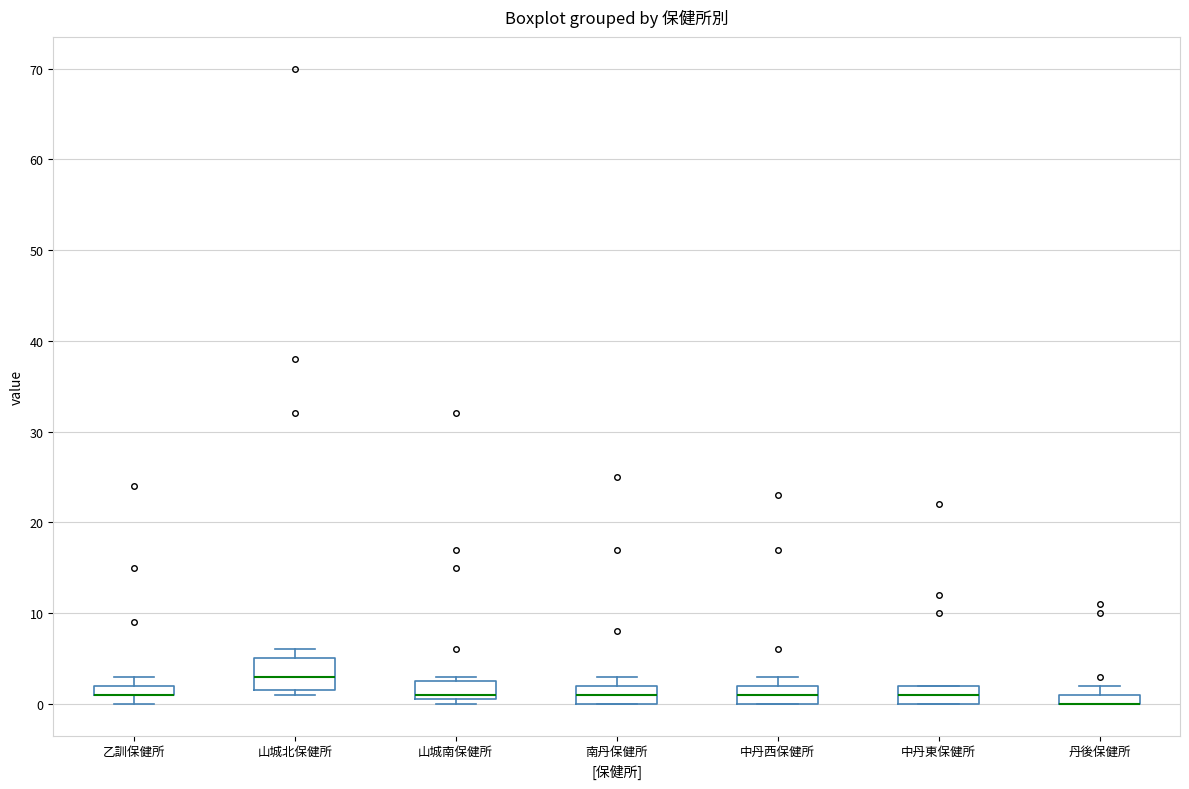

Where is the upper edge of the box for 丹後保健所 on the y-axis? The values are not printed on the chart, so give them approximately, as read against the axis.

1